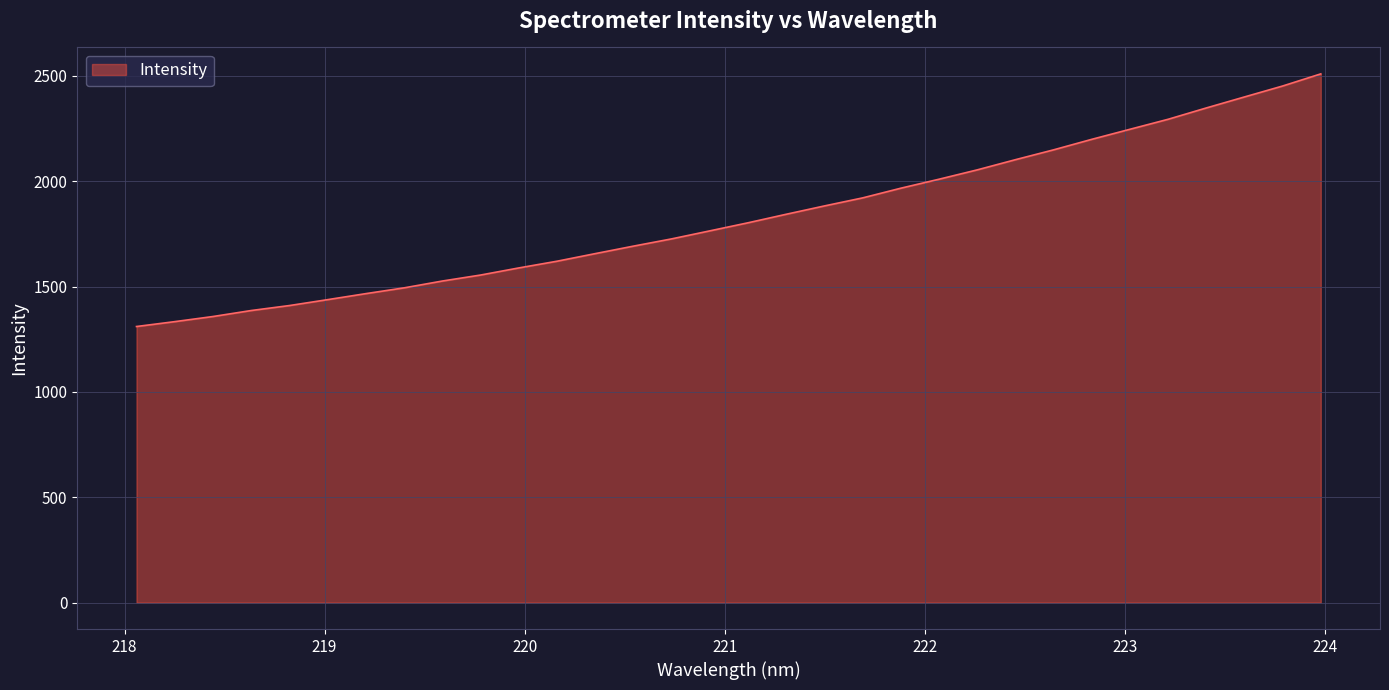

What is the difference between the maximum and minimum values?

1198.9